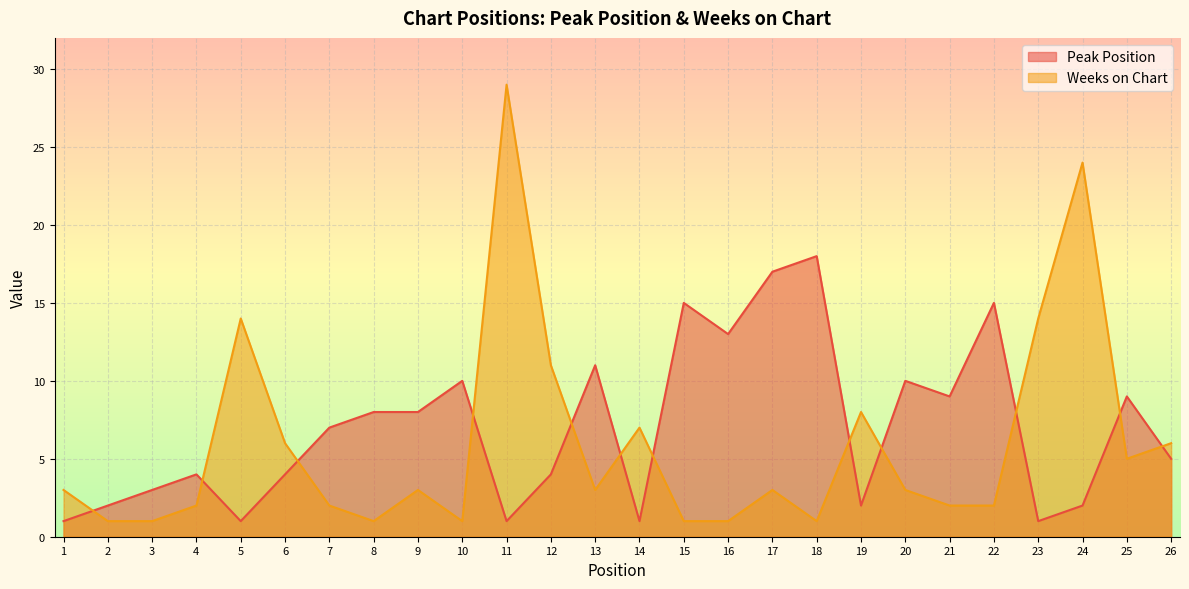

How many values in the Peak Position series exceed 7?

12